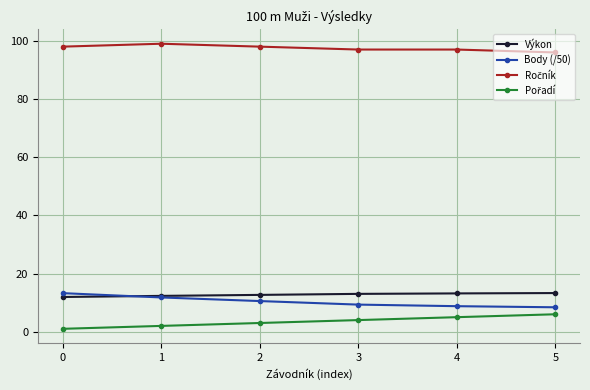

Is it true that Výkon equals 4.7 at 5?

False